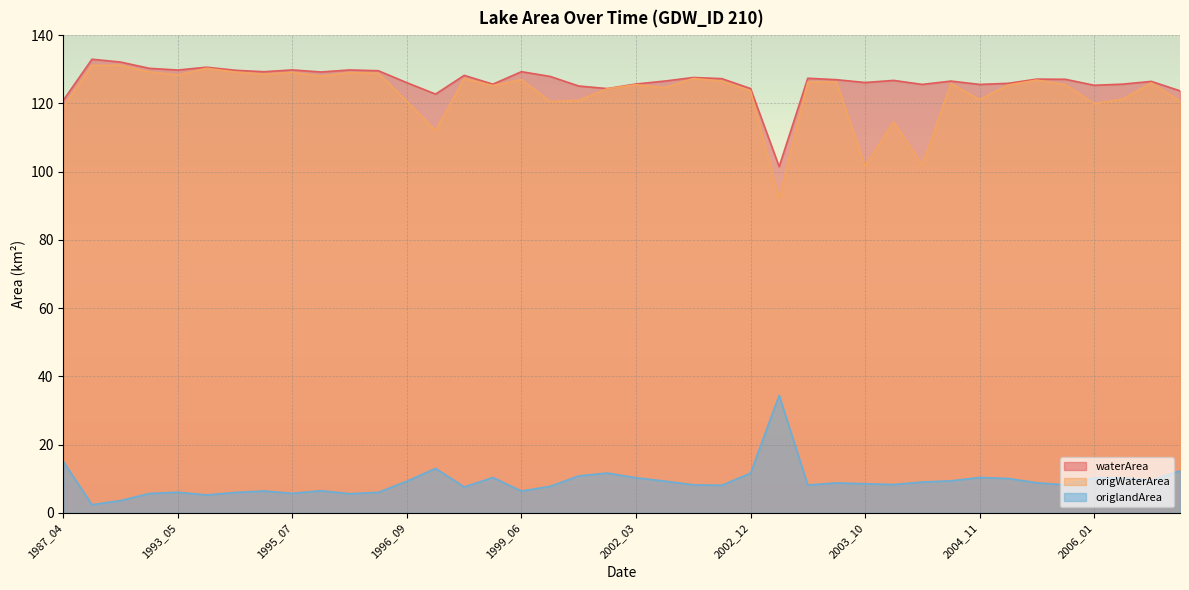

At which category does waterArea reach its first local valley?

1993_05